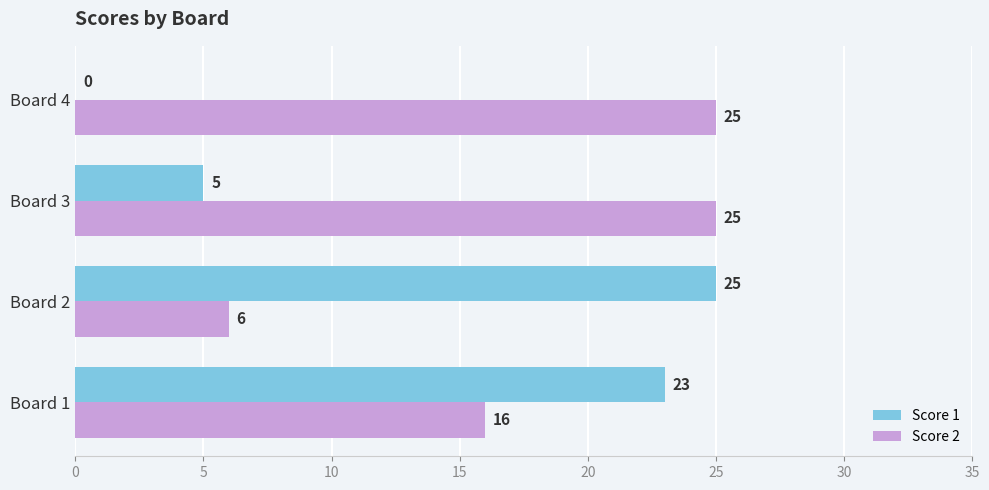

Where is Score 1 nearest to the value 12?

Board 3